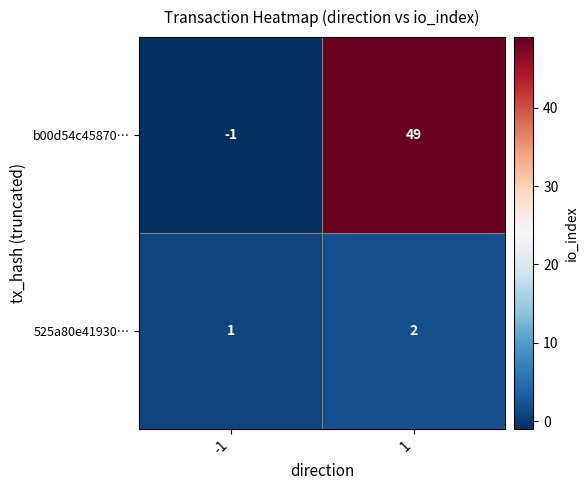

True or false: 525a80e41930… has a value of 1 at 1.

False